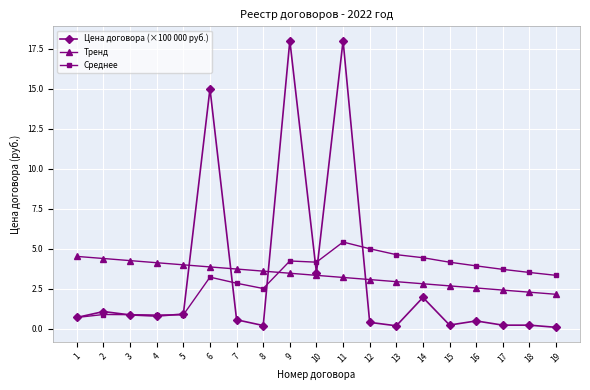

What is the value of the Цена договора (×100 000 руб.) point at the 9th from the left?

18.0